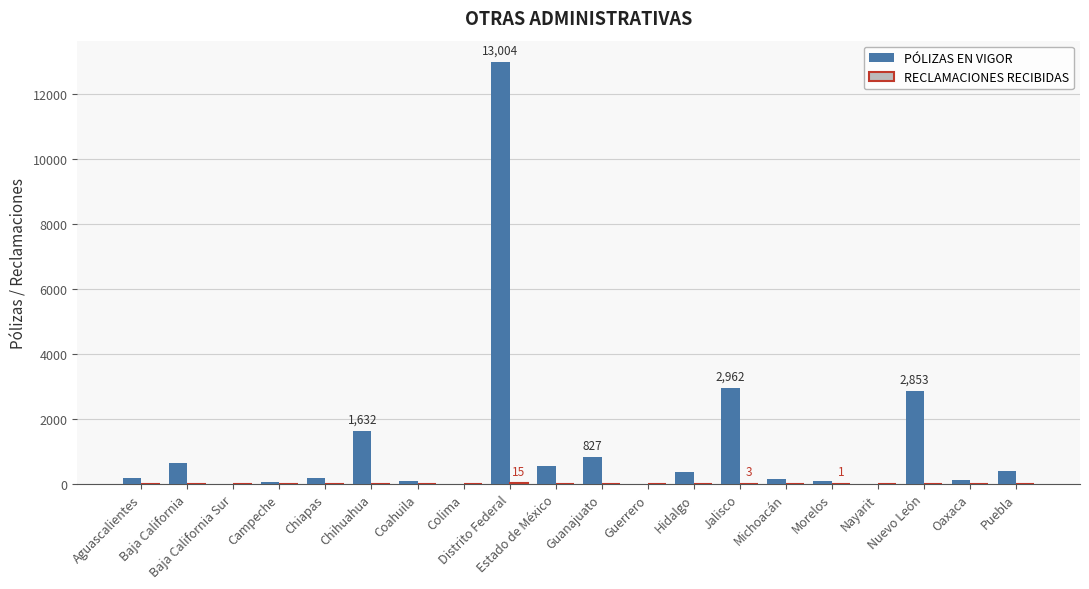

At Nuevo León, list the series in order from largest to smallest.

PÓLIZAS EN VIGOR, RECLAMACIONES RECIBIDAS